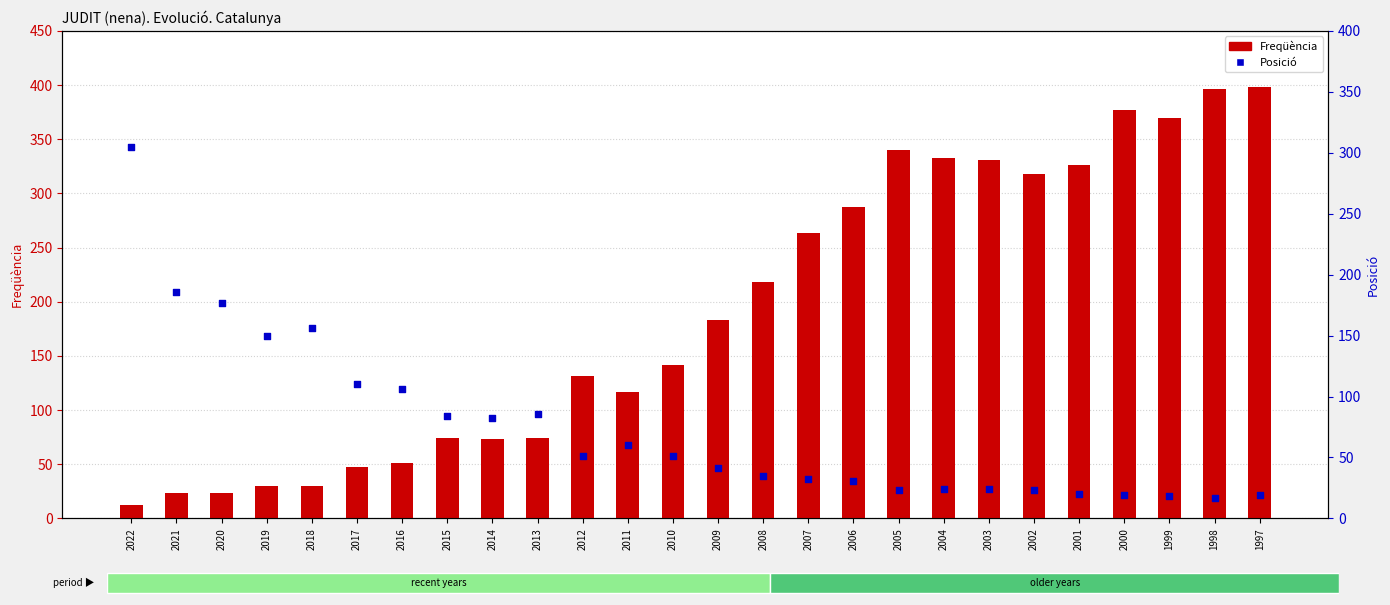

Which series has the widest spread of Y values?

Freqüència